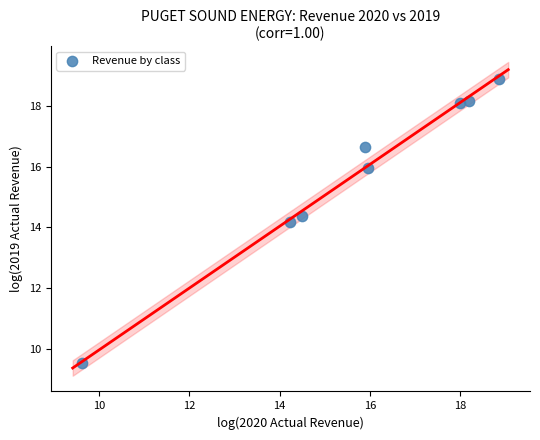

What Y value in the scatter plot is closest to 14?

14.2